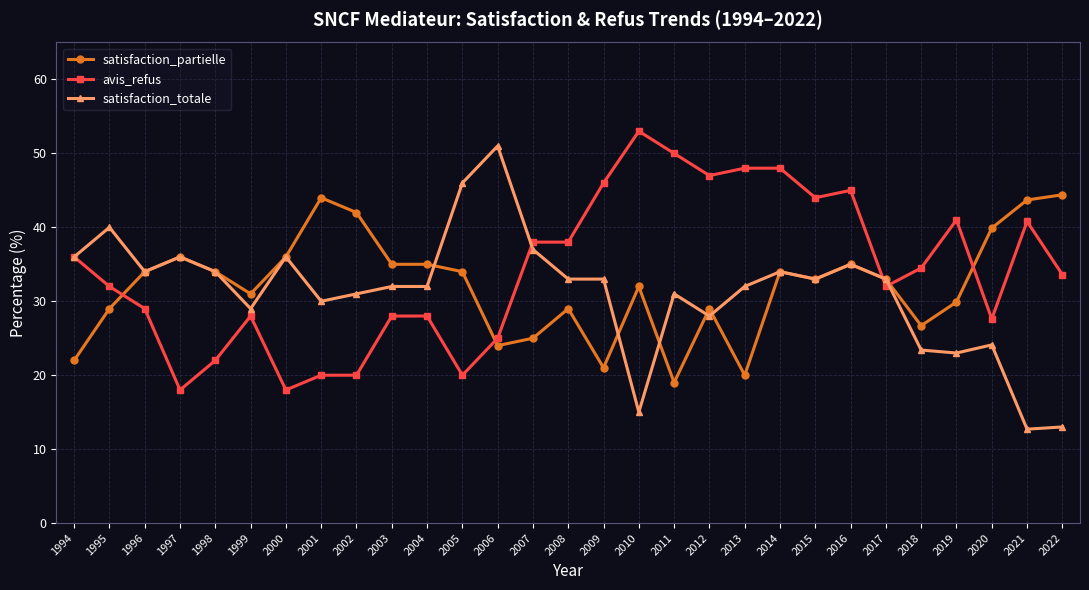

Is the value of satisfaction_partielle at 1997 greater than the value of satisfaction_totale at 2021?

Yes